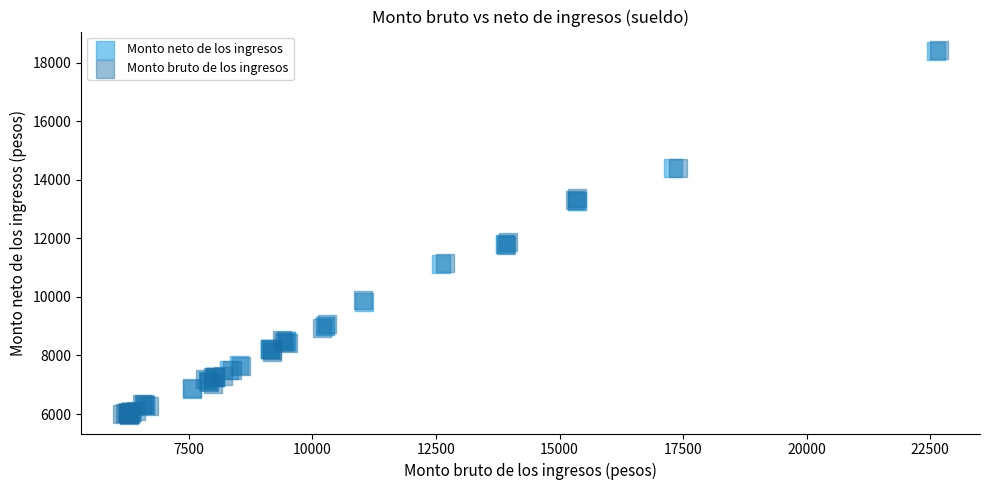

Which series has the widest spread of Y values?

Monto bruto de los ingresos